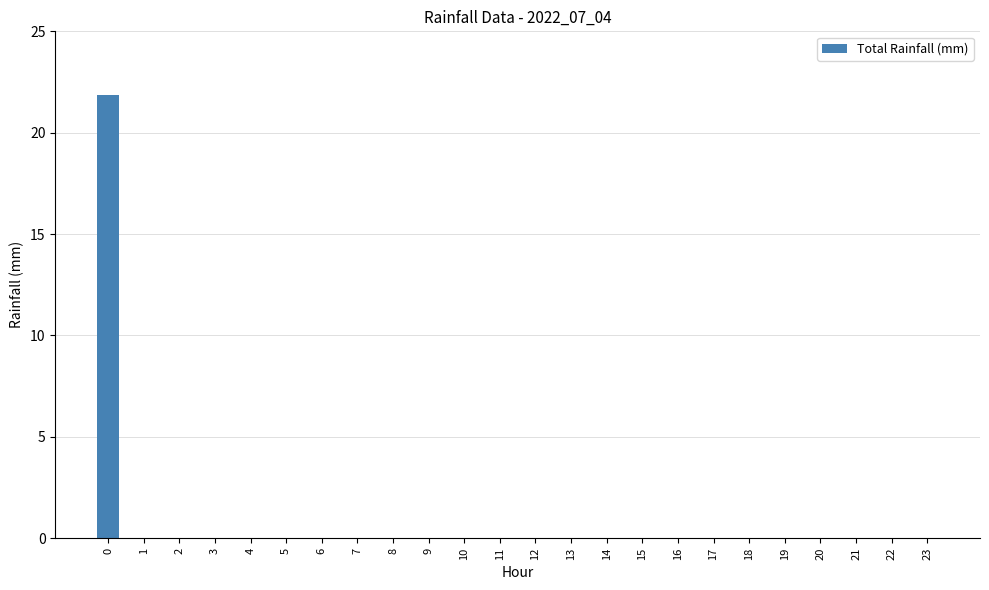

What is the sum of all values?

21.8